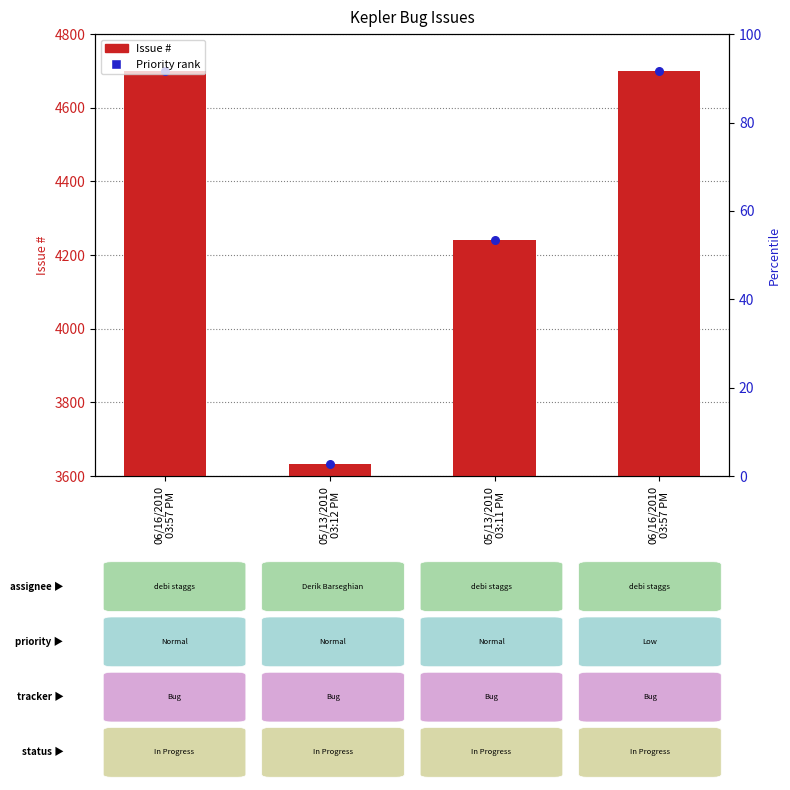

Approximately how many times larger is the value at 05/13/2010
03:12 PM compared to 05/13/2010
03:11 PM?

0.9